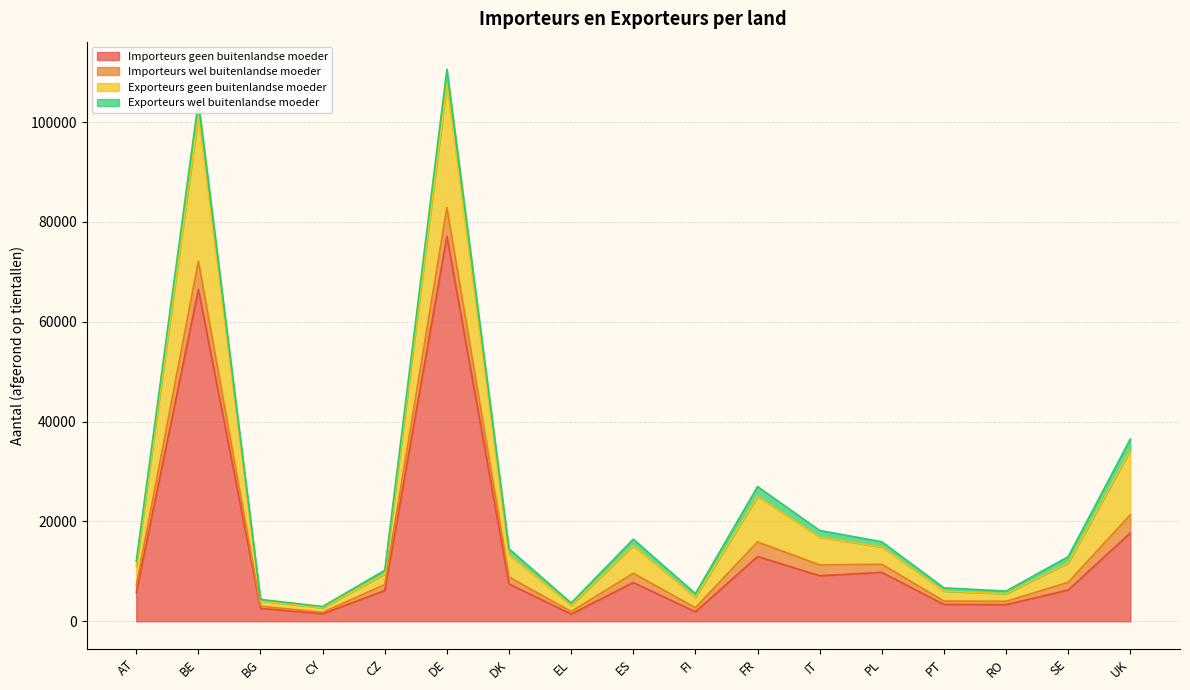

True or false: Exporteurs geen buitenlandse moeder and Importeurs geen buitenlandse moeder intersect in this chart.

False